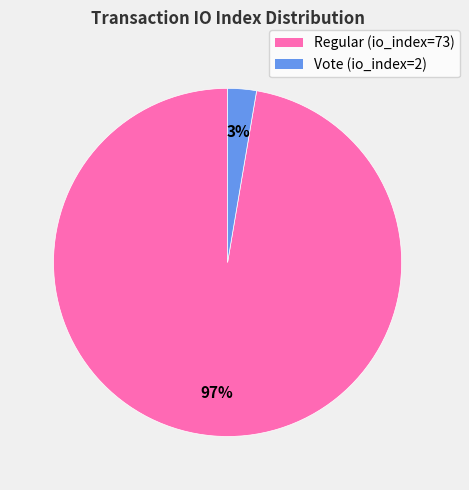

To the nearest percent, what portion does Regular (io_index=73) represent?

97%